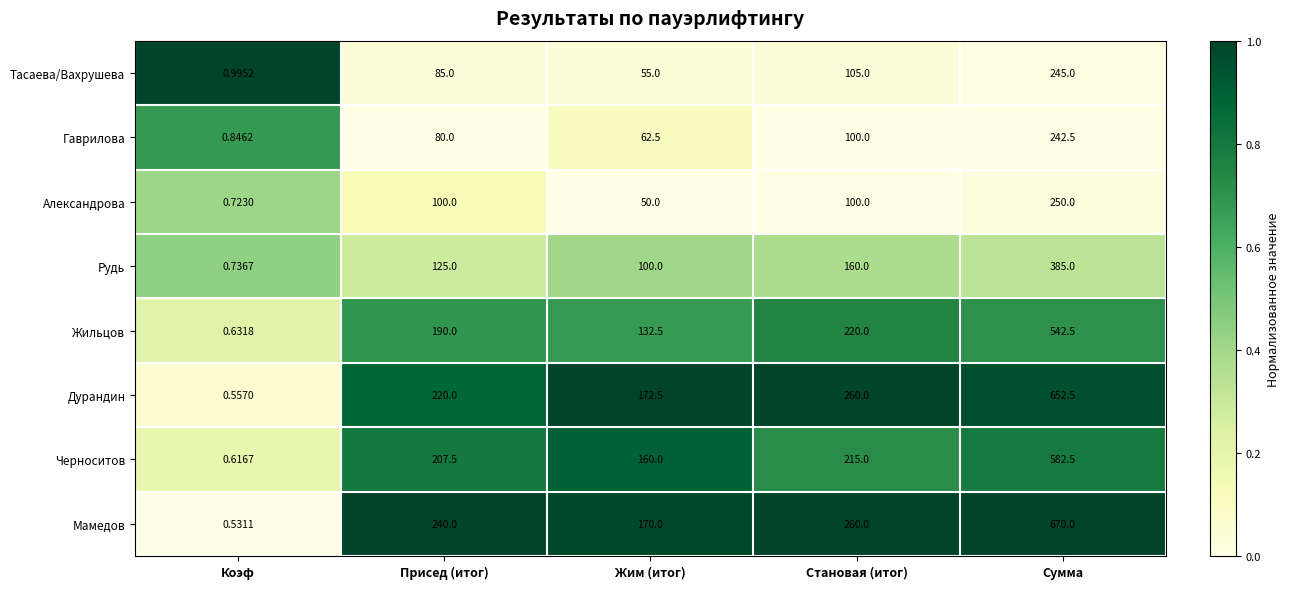

List the series in order of their peak value, lowest first.

Гаврилова, Тасаева/Вахрушева, Александрова, Рудь, Жильцов, Черноситов, Дурандин, Мамедов